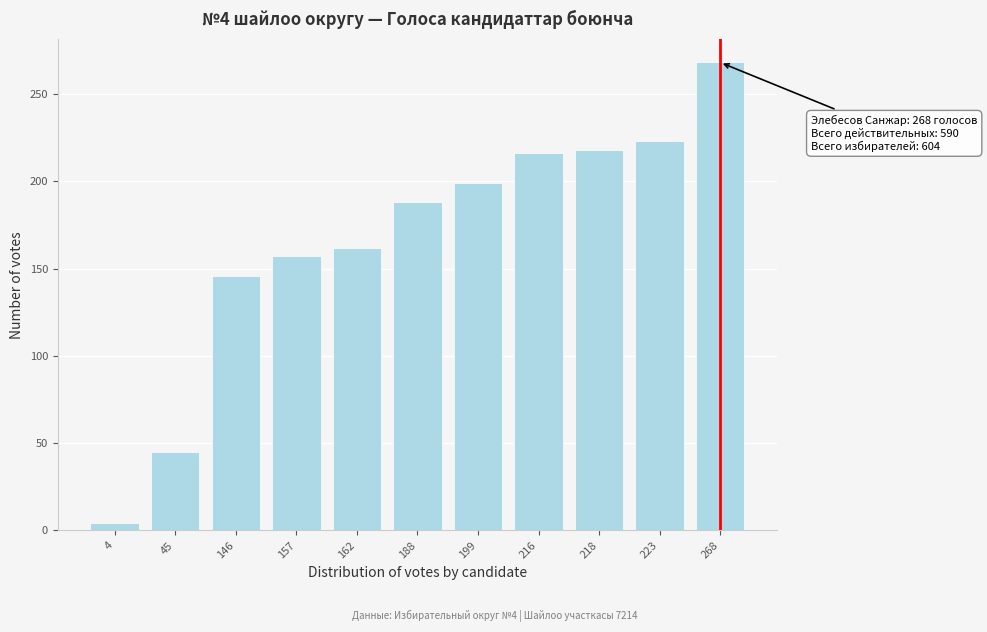

Reading left to right, transcribe all the data shown in this chart.

4=4	45=45	146=146	157=157	162=162	188=188	199=199	216=216	218=218	223=223	268=268